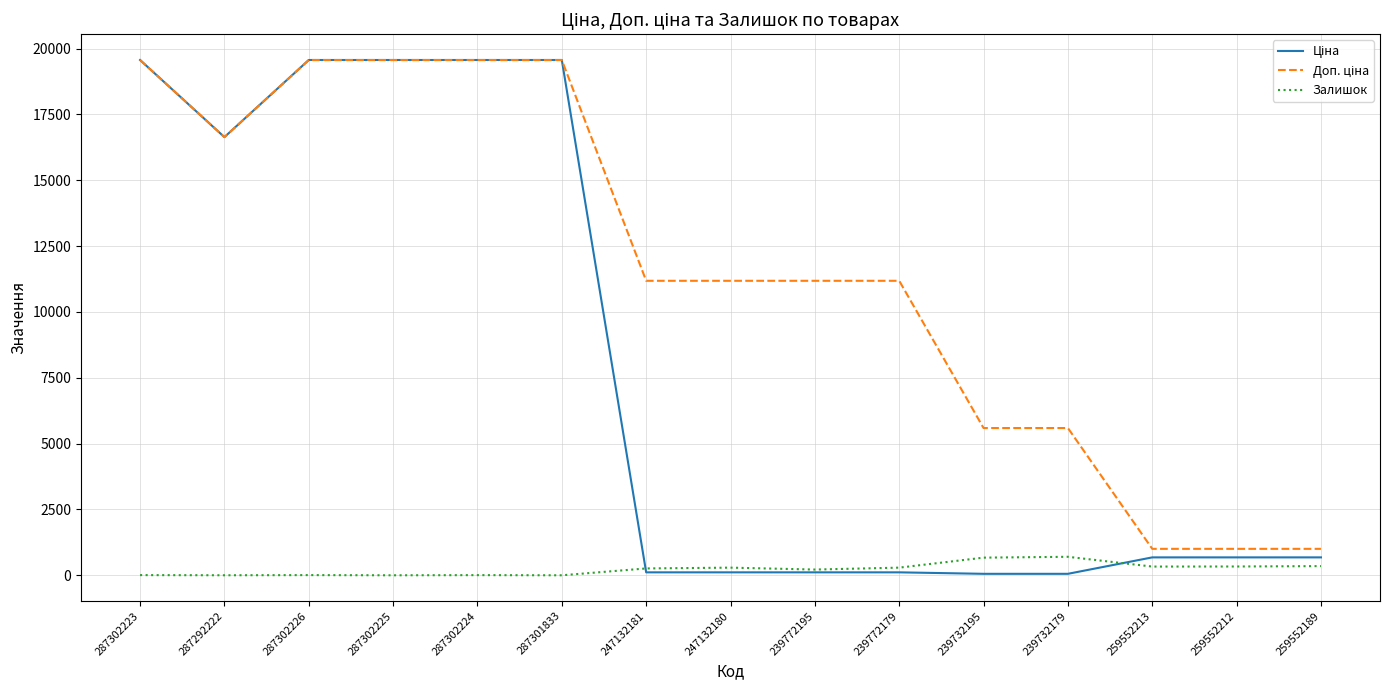

What is the maximum value shown in the chart?

19564.9